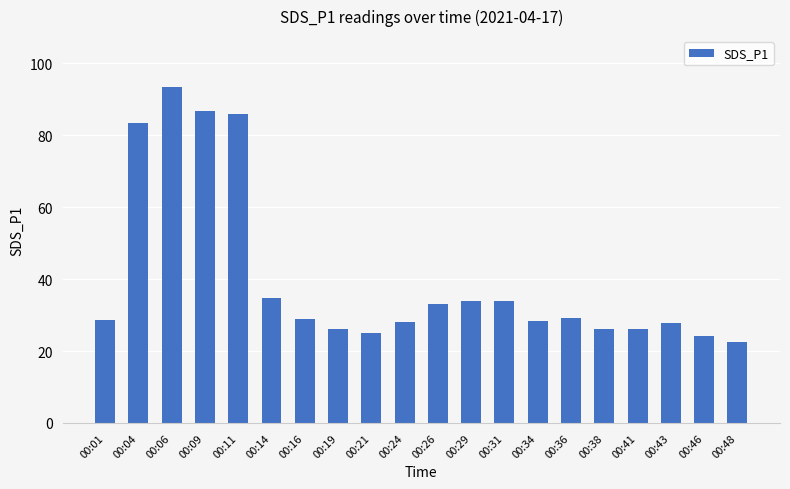

Is it true that the value at 00:09 is 141.7?

False